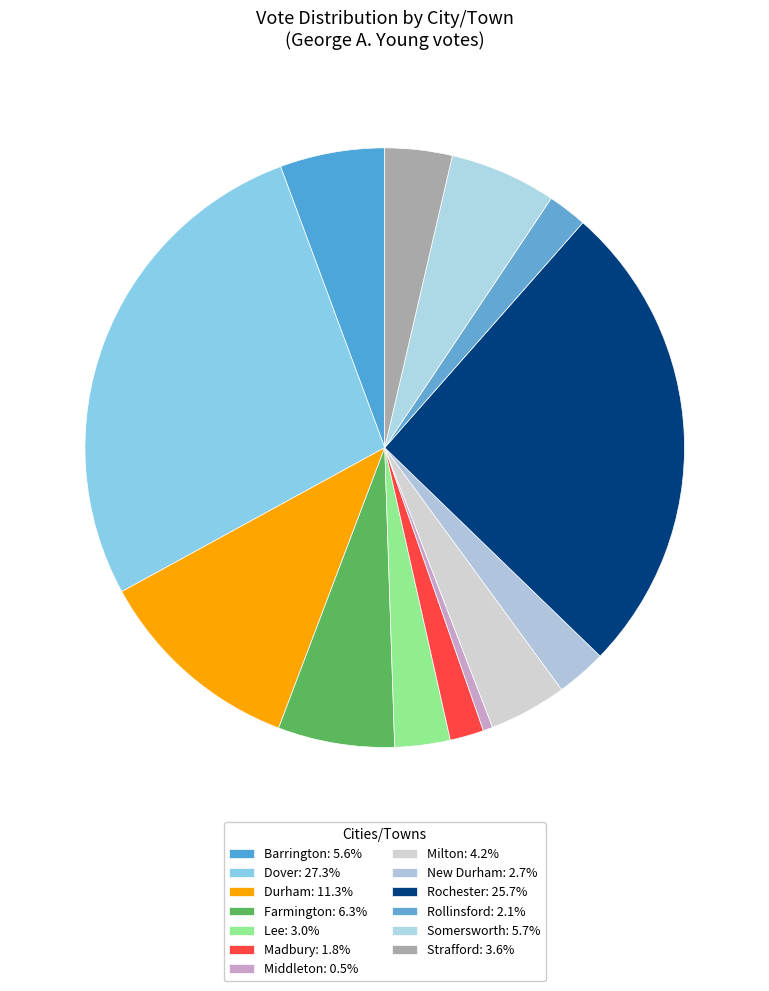

Approximately how many times larger is the value at Durham compared to Dover?

0.4